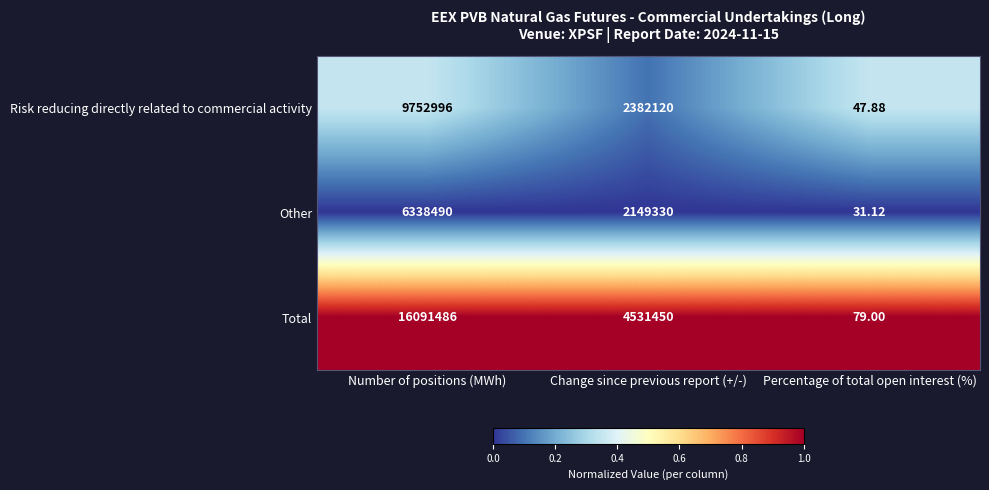

At which label does Other reach its peak?

Number of positions (MWh)